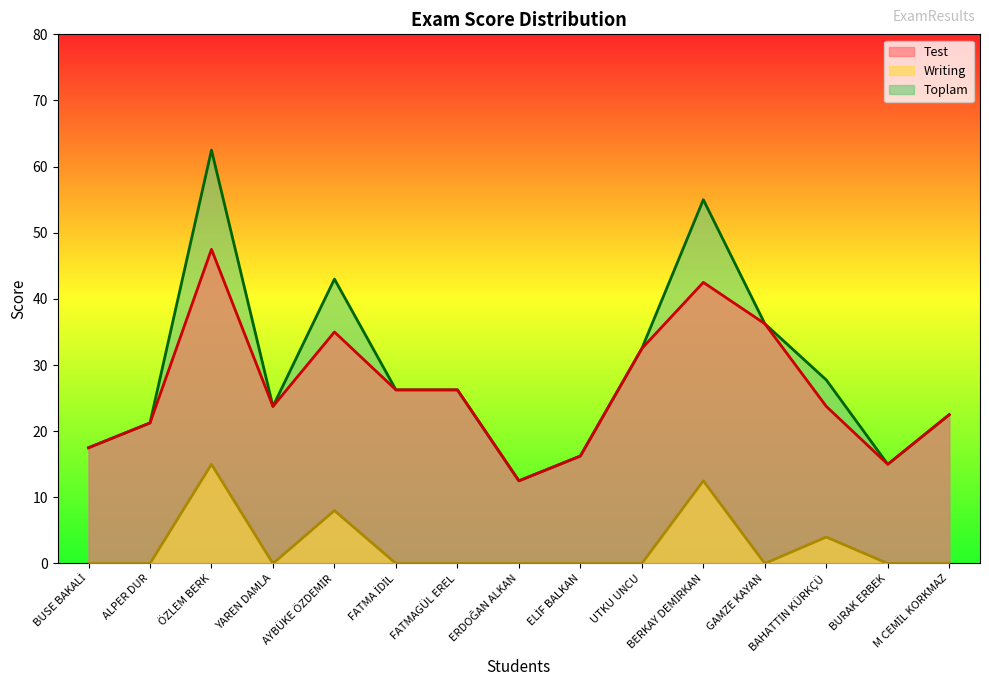

Reading left to right, transcribe all the data shown in this chart.

Test: 17.5	21.2	47.5	23.8	35.0	26.2	26.2	12.5	16.2	32.5	42.5	36.2	23.8	15.0	22.5
Writing: 0.0	0.0	15.0	0.0	8.0	0.0	0.0	0.0	0.0	0.0	12.5	0.0	4.0	0.0	0.0
Toplam: 17.5	21.2	62.5	23.8	43.0	26.2	26.2	12.5	16.2	32.5	55.0	36.2	27.8	15.0	22.5